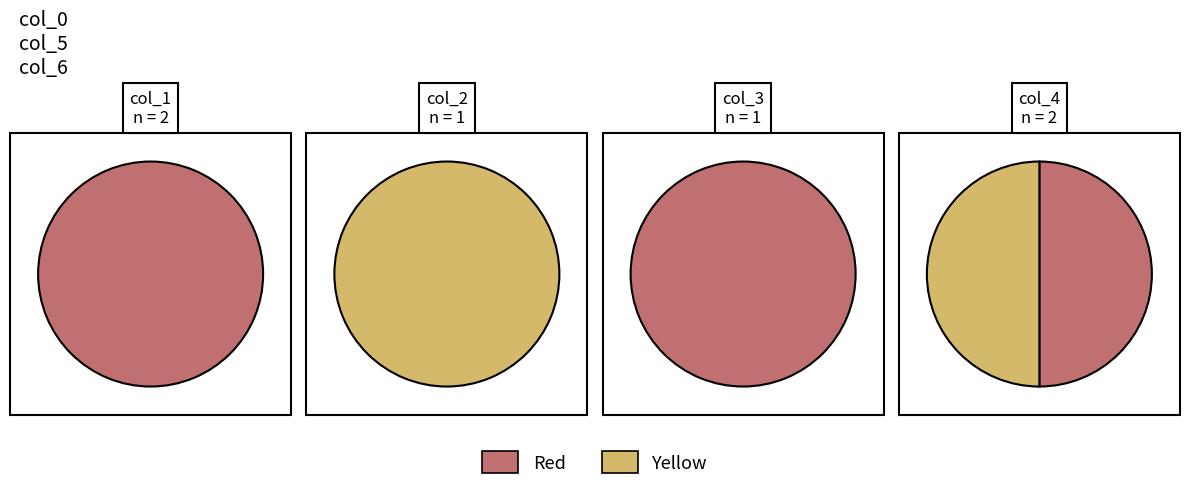

Does any single category account for the majority?

No